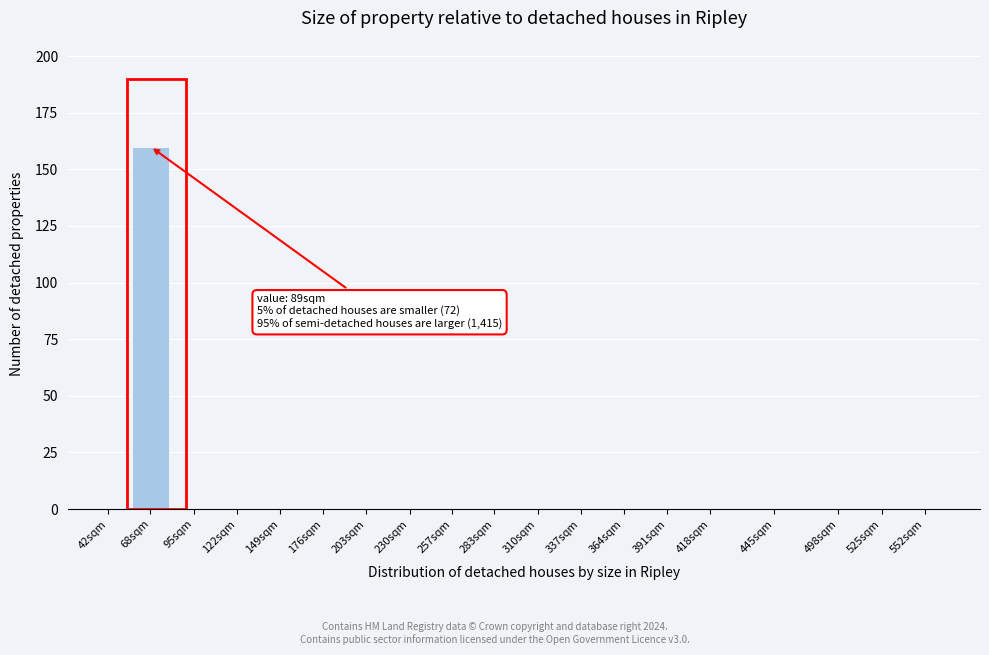

Reading left to right, what are all the values shown in this chart?

42sqm=0	68sqm=160	95sqm=0	122sqm=0	149sqm=0	176sqm=0	203sqm=0	230sqm=0	257sqm=0	283sqm=0	310sqm=0	337sqm=0	364sqm=0	391sqm=0	418sqm=0	445sqm=0	498sqm=0	525sqm=0	552sqm=0